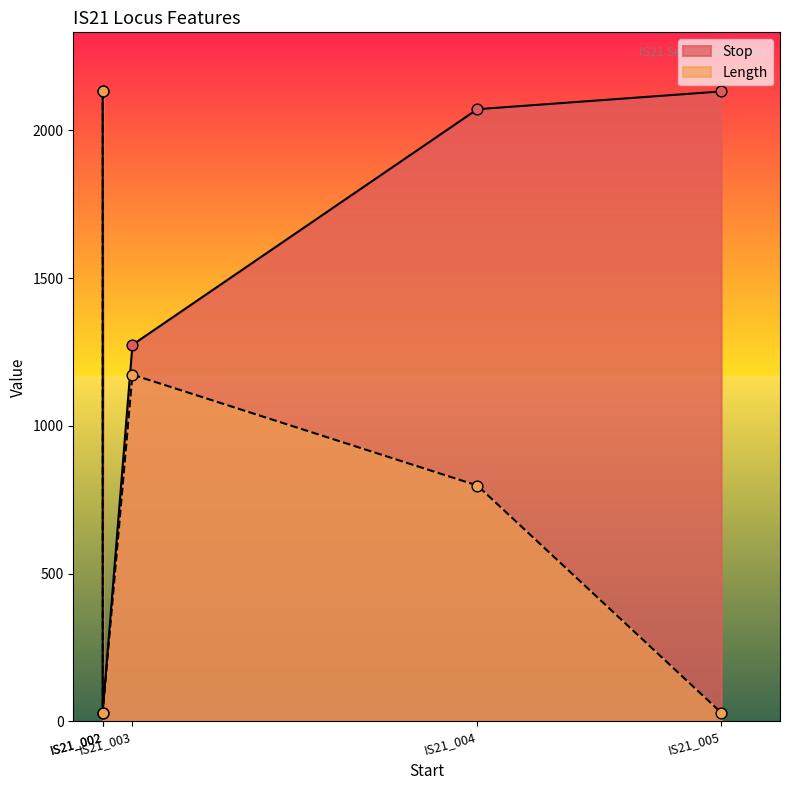

At how many categories does at least one series exceed 992?

4